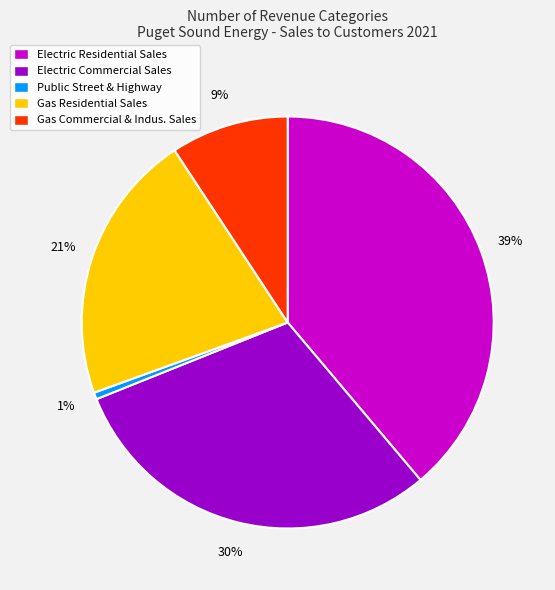

To the nearest percent, what is the combined percentage of Gas Commercial & Indus. Sales and Electric Residential Sales?

48%